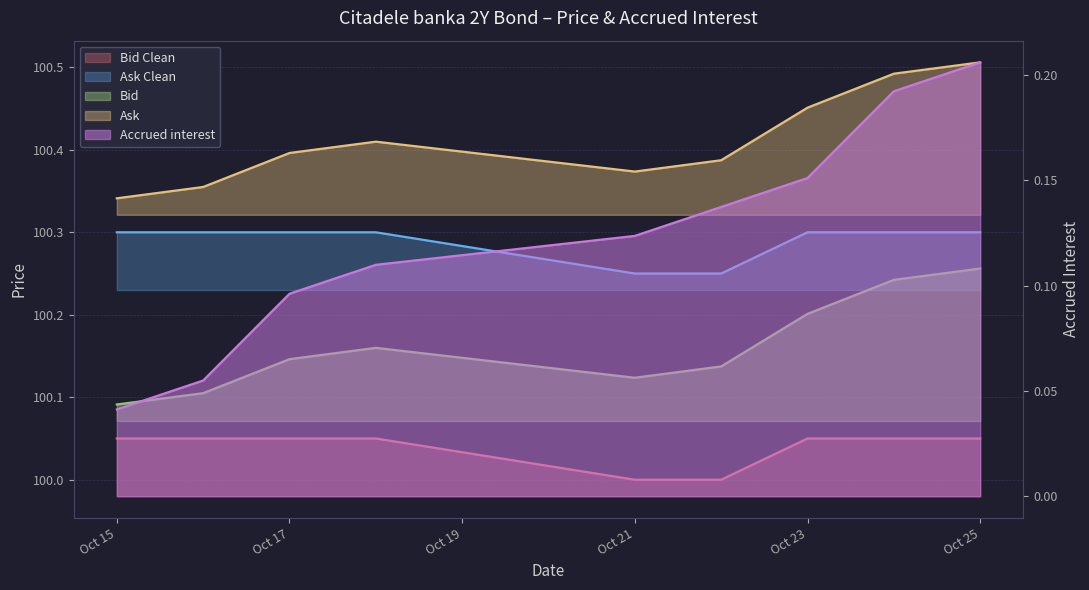

True or false: Ask and Bid cross at least once.

False